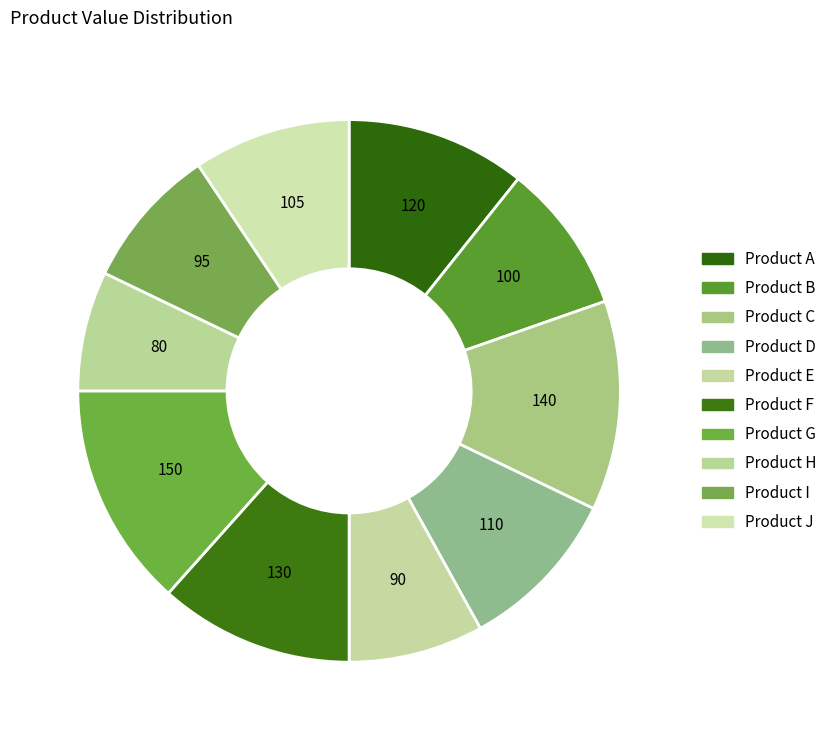

Is it true that Product E is 21% of the pie?

False